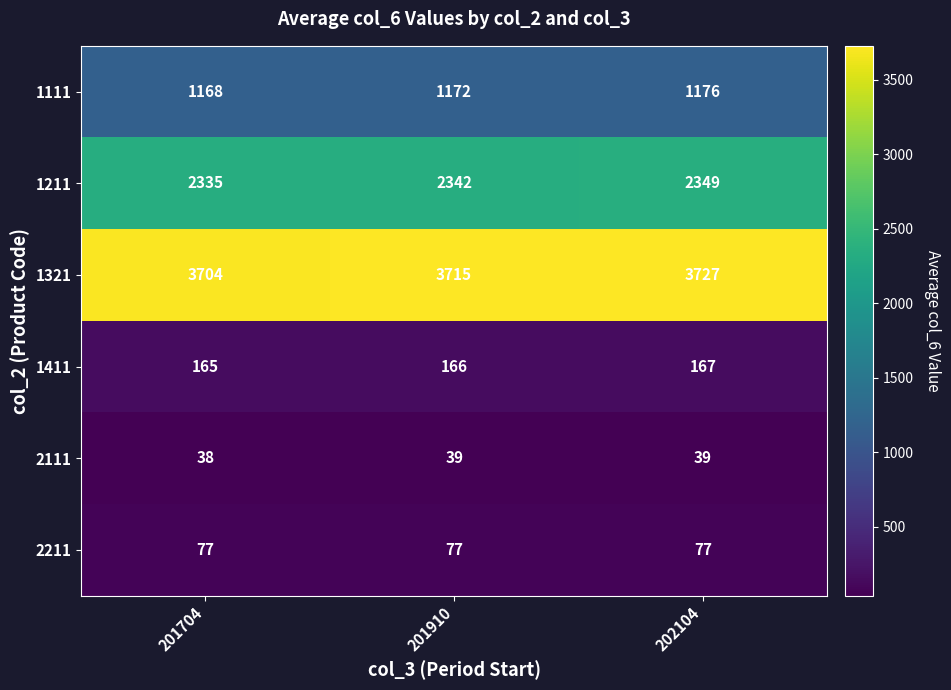

How many data points does each series have?

3